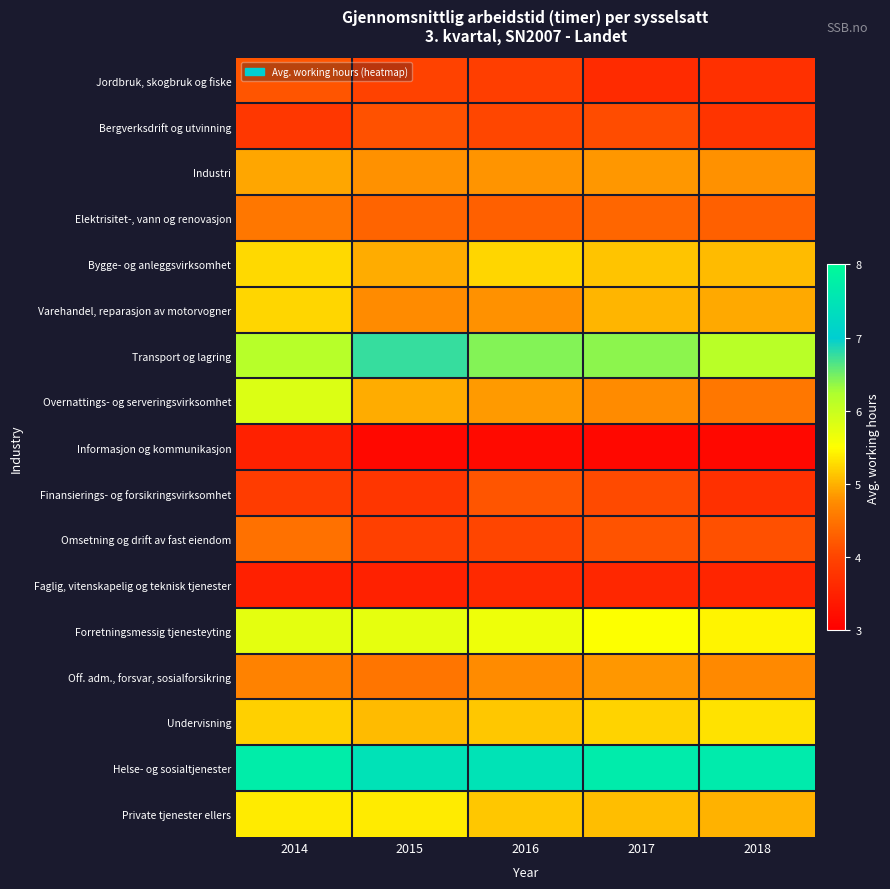

What is the greatest value displayed?

7.7